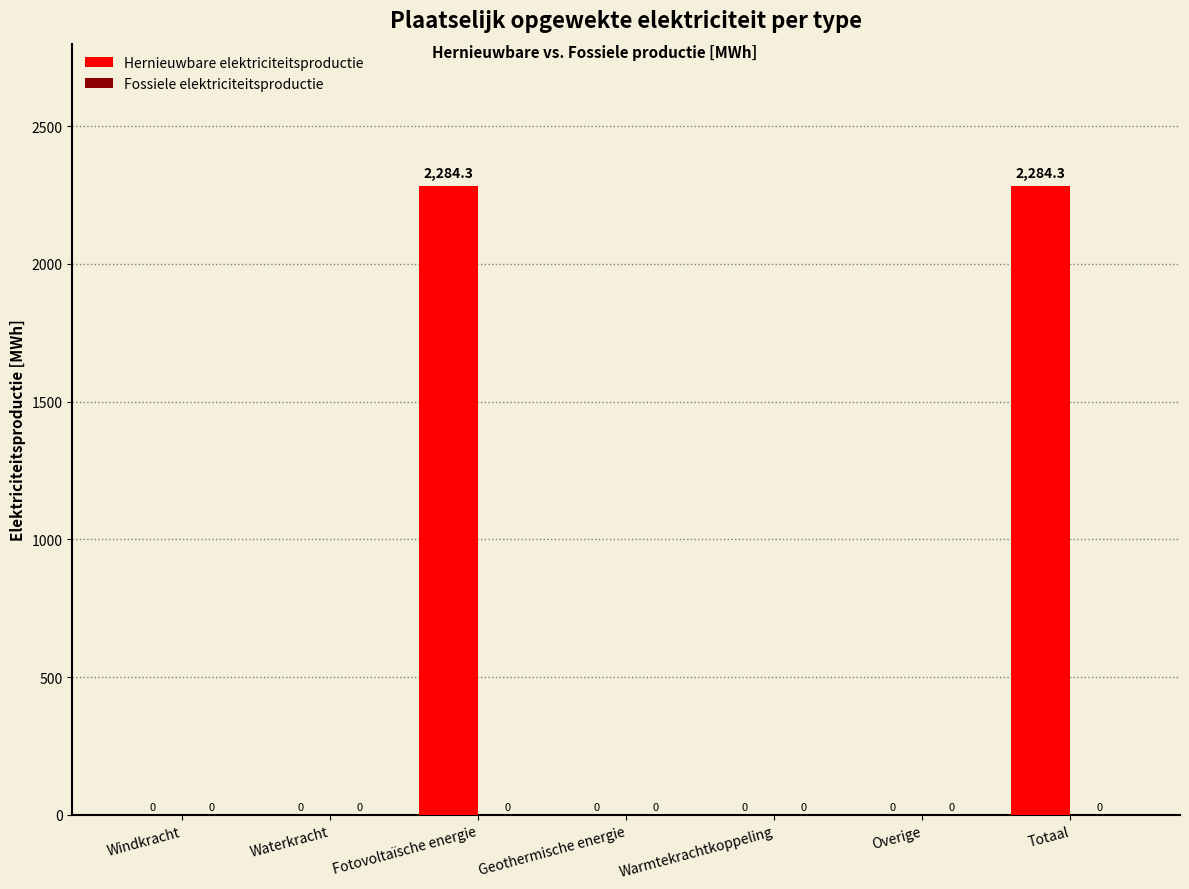

Reading left to right, extract all data points from this chart.

Windkracht=0.0	Waterkracht=0.0	Fotovoltaïsche energie=2284.3	Geothermische energie=0.0	Warmtekrachtkoppeling=0.0	Overige=0.0	Totaal=2284.3